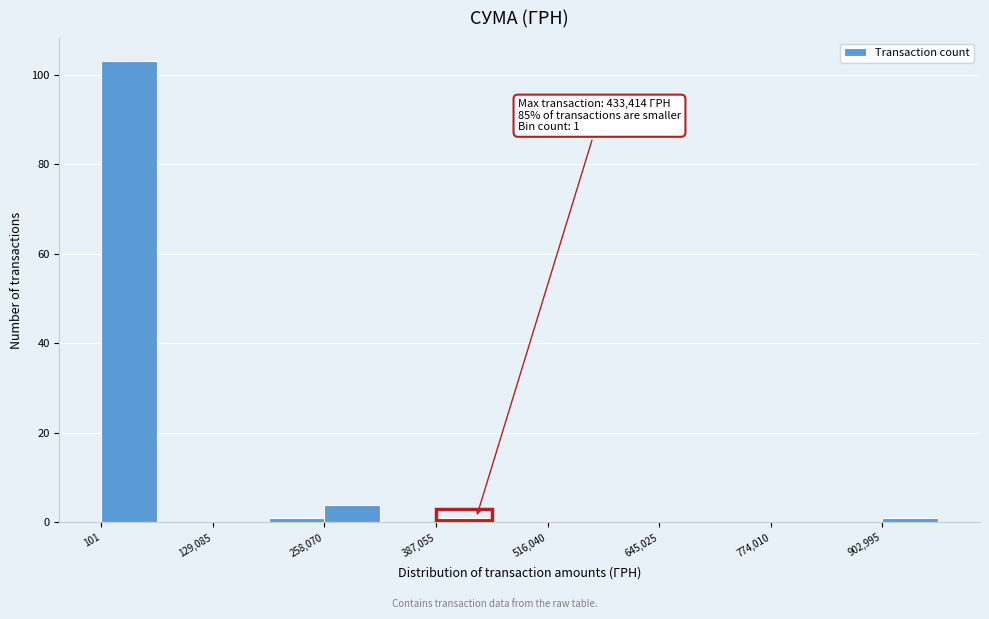

Around what value on the x-axis is the tallest bar? Give the approximate position of its centre, as read against the axis.

40000